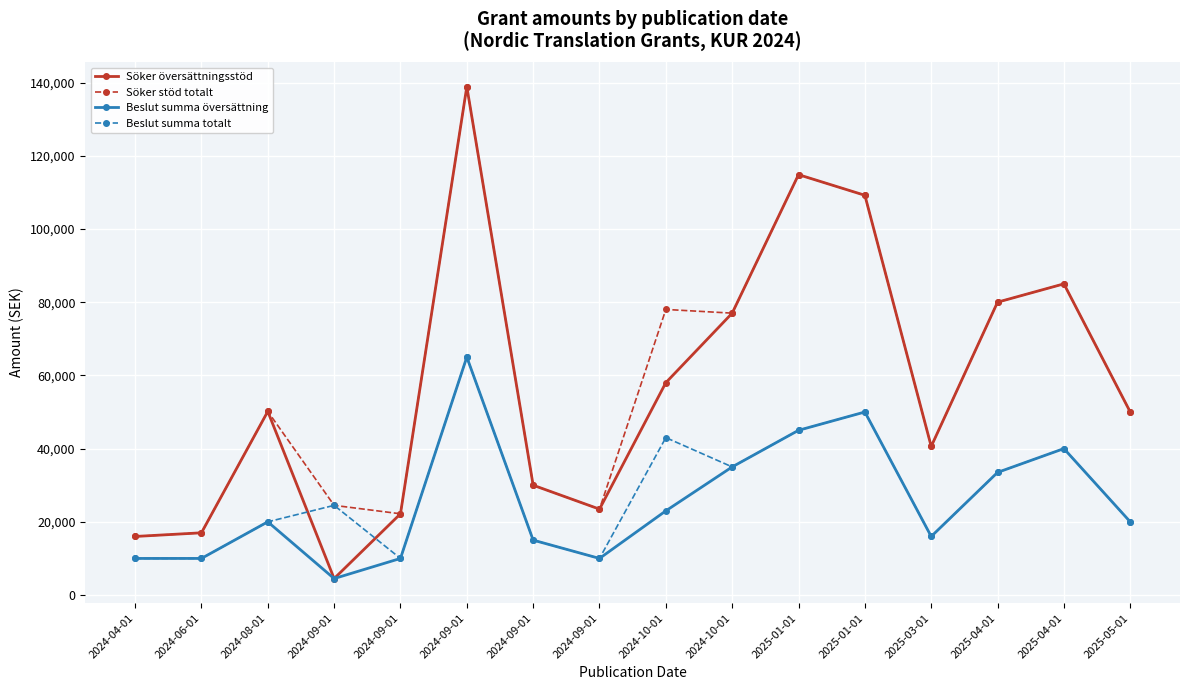

Count the number of data series in this chart.

4